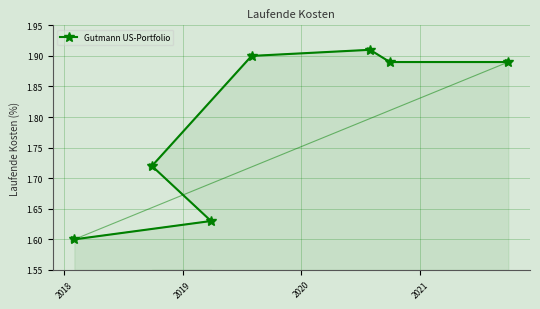

How many values are between 1 and 2?

7